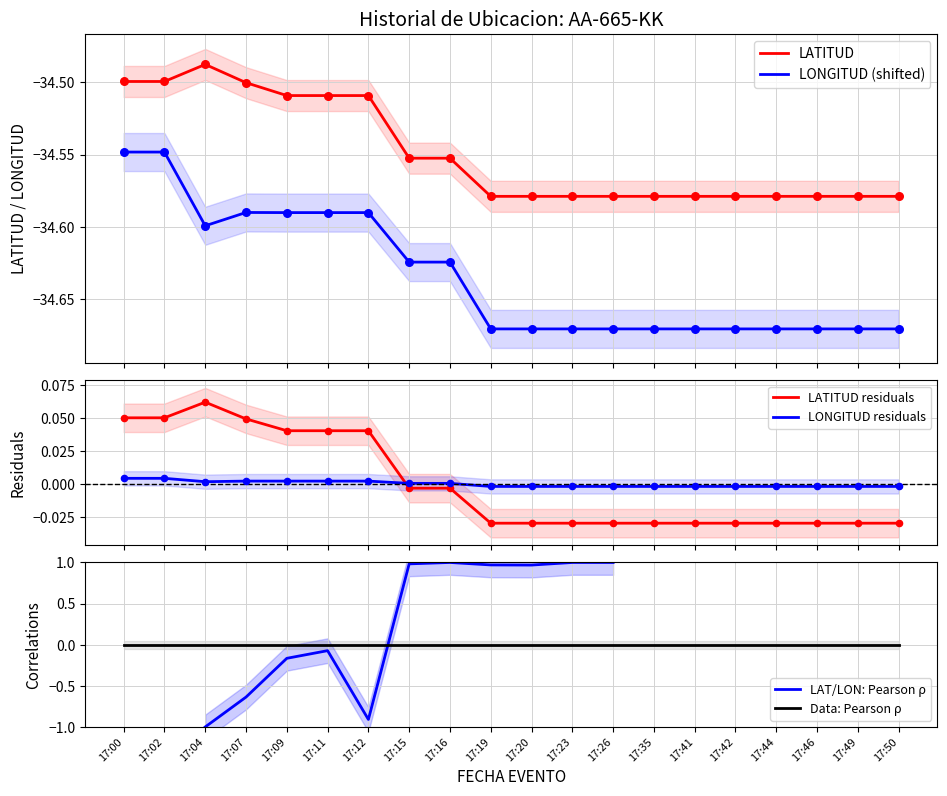

At how many categories does at least one series exceed -1?

20